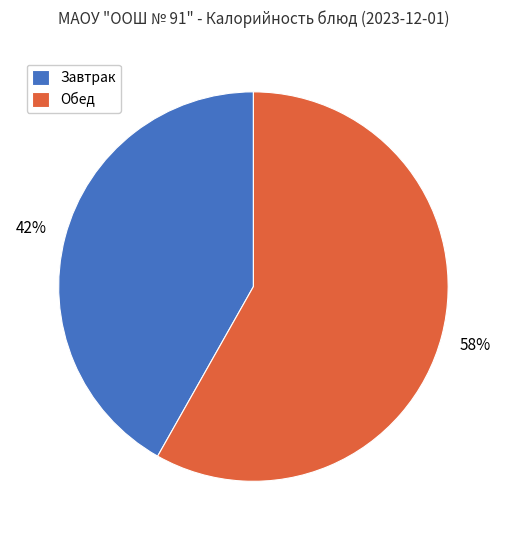

Is it true that Завтрак is 50% of the pie?

False